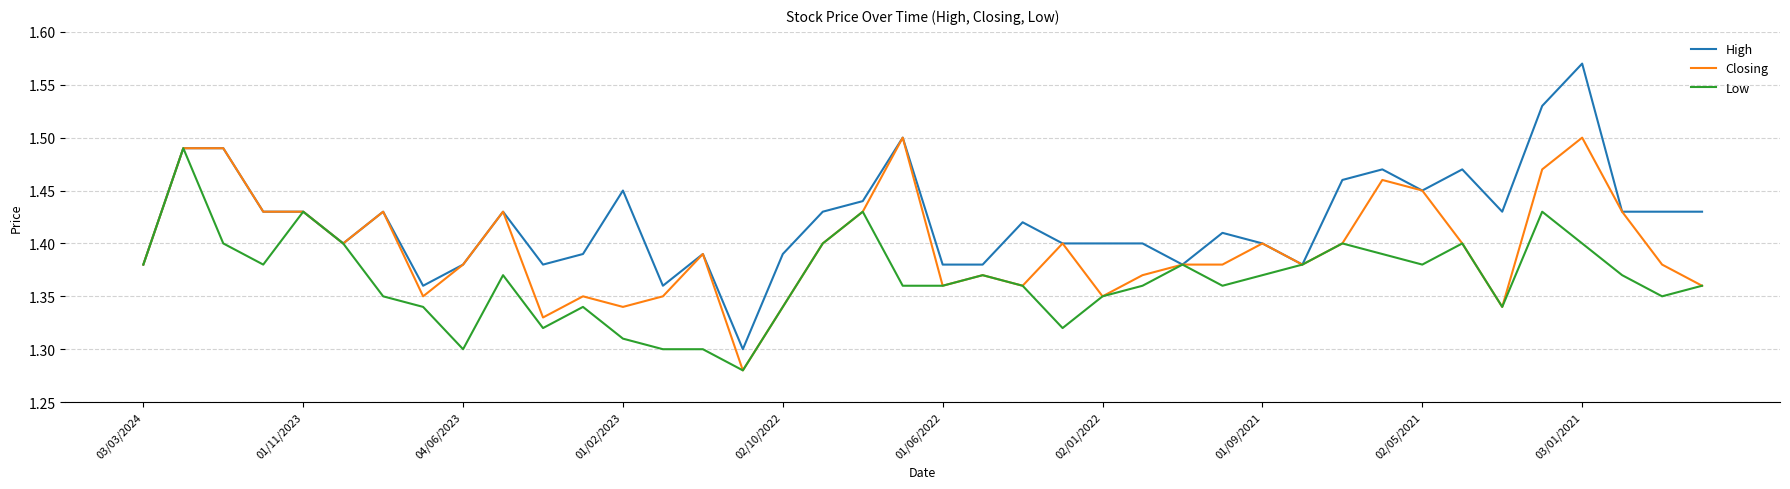

Which series has the largest total across all categories?

High